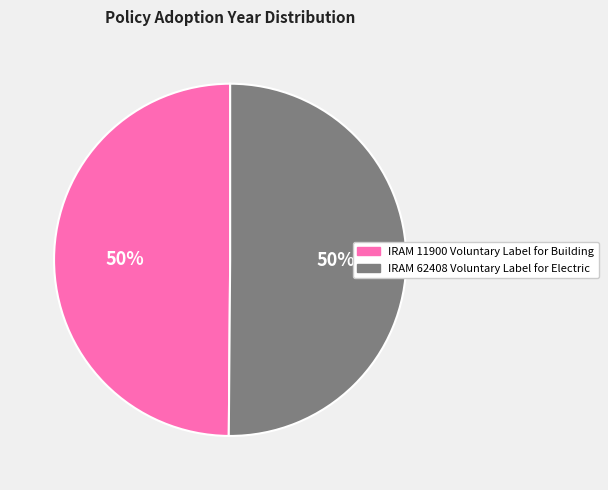

The IRAM 11900 Voluntary Label for Building slice represents 37% of the pie. True or false?

False